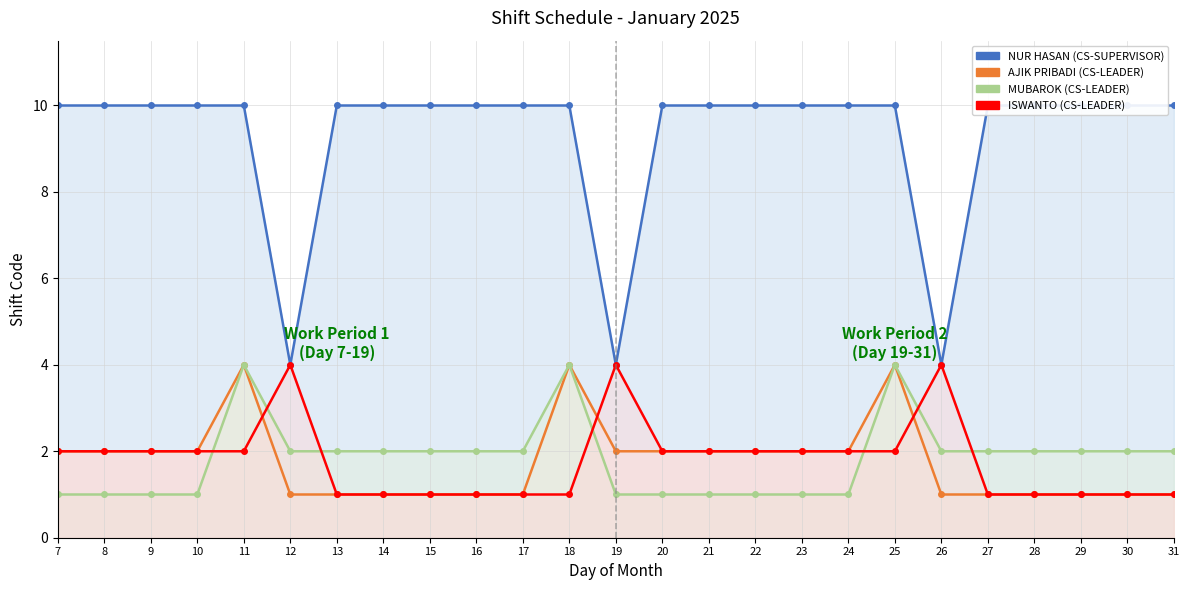

True or false: ISWANTO (CS-LEADER) and NUR HASAN (CS-SUPERVISOR) intersect in this chart.

False